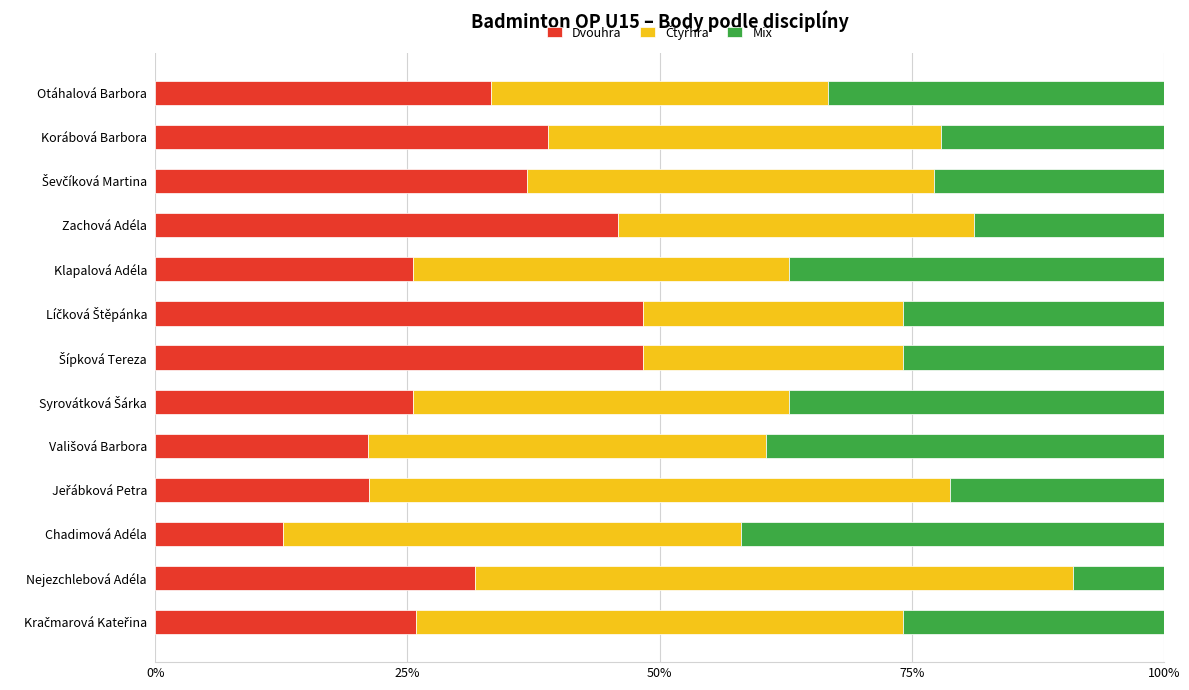

The value of Dvouhra at Nejezchlebová Adéla is 45.1. True or false?

False